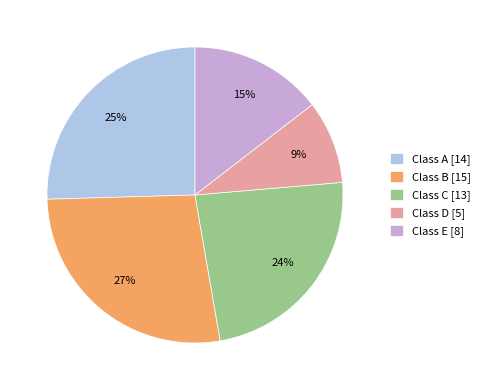

Rank the categories by value from highest to lowest.

Class B [15], Class A [14], Class C [13], Class E [8], Class D [5]